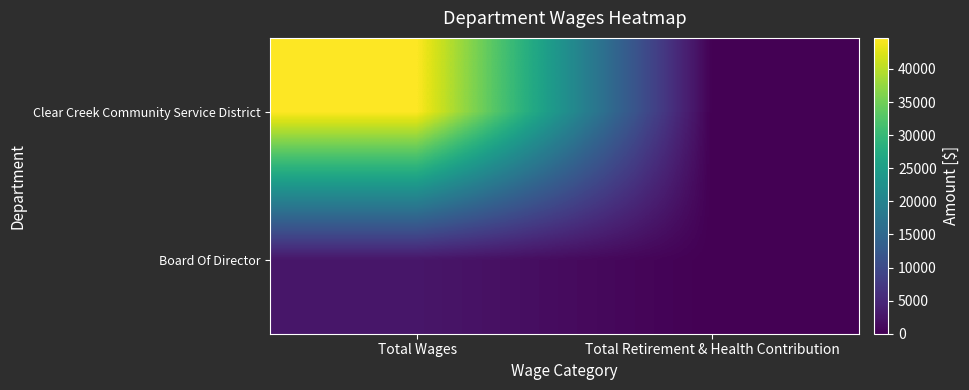

How many categories are shown in the chart?

2